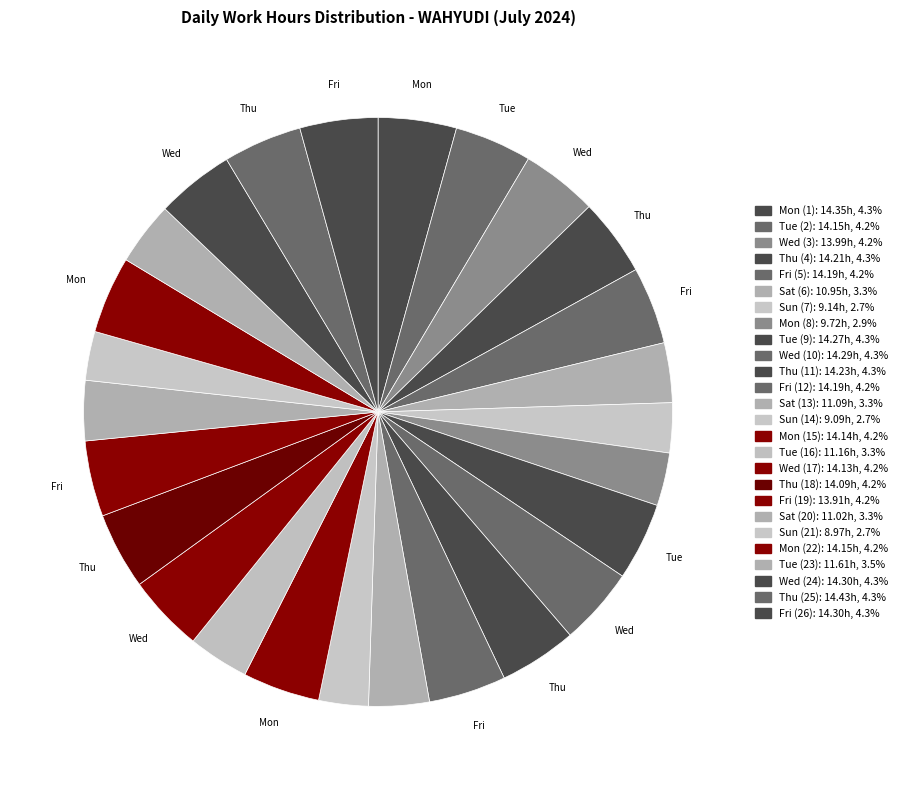

To the nearest percent, what is the average slice percentage?

4%